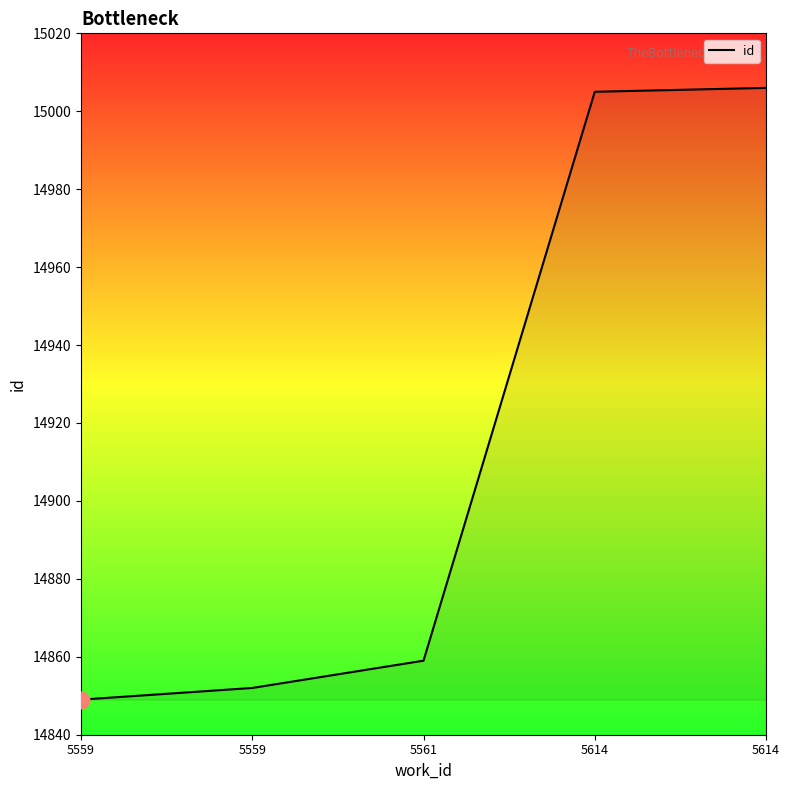

Between 5559 and 5614, which is larger?

5614